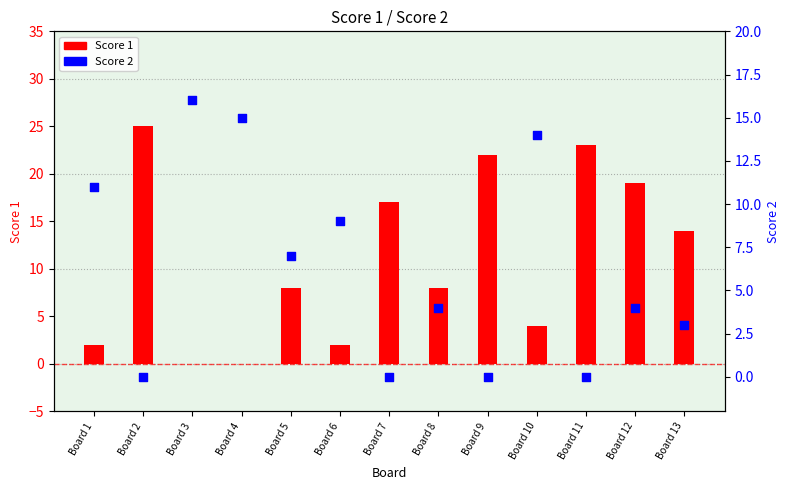

Which series has the largest total across all categories?

Score 1